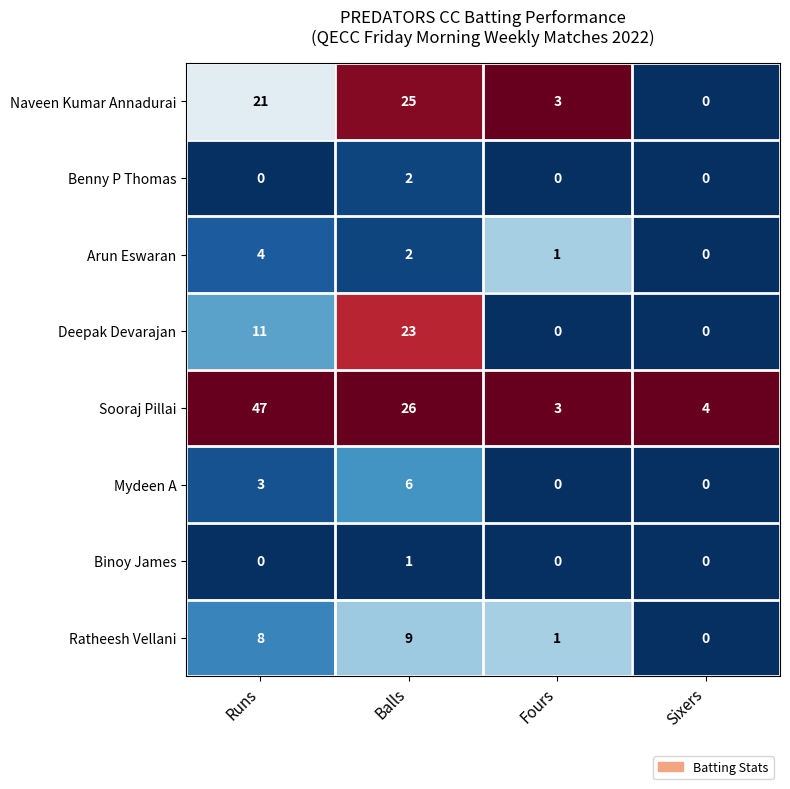

What is the total value across all series at Balls?

94